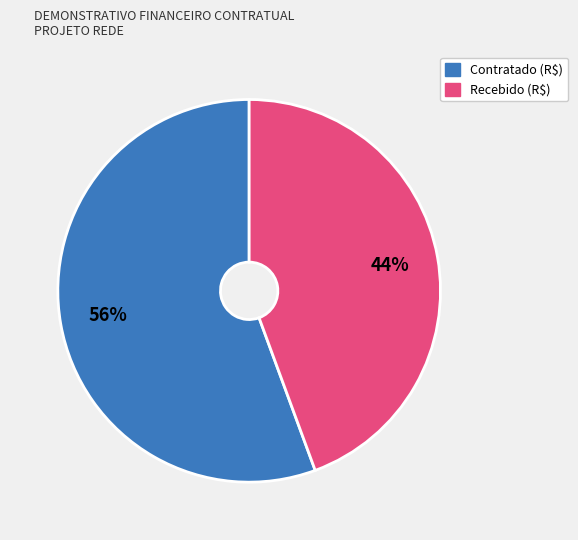

How many slices are in this pie chart?

2